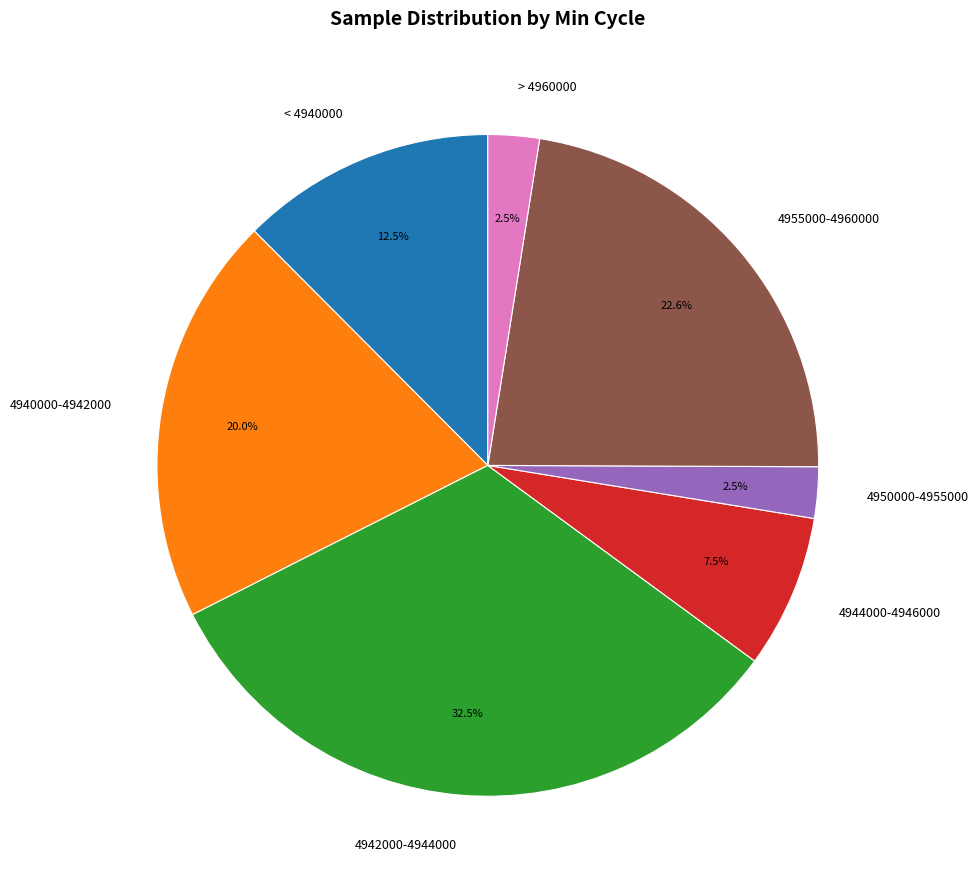

Is < 4940000 the majority of the pie?

No